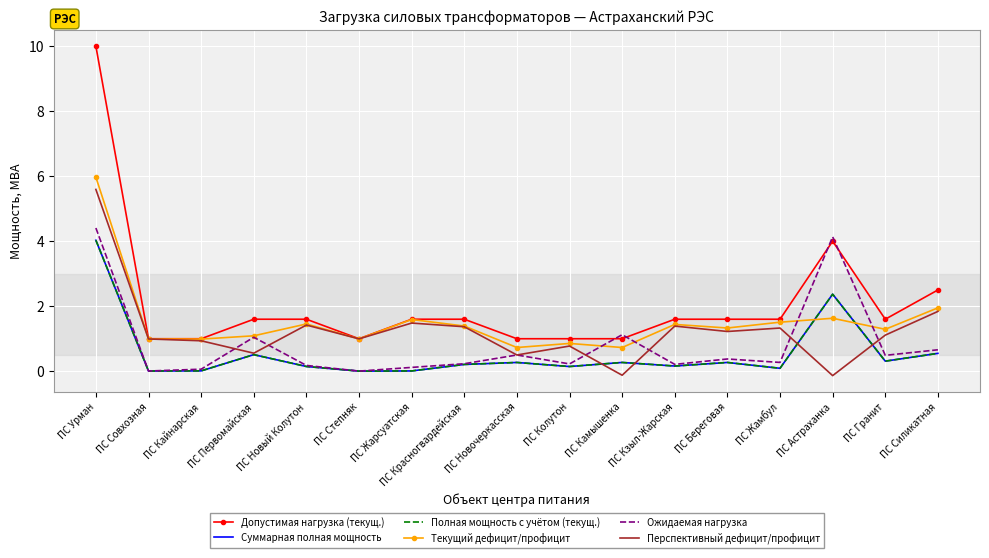

In Допустимая нагрузка (текущ.), how many points are lower than both neighbors (excluding endpoints)?

2